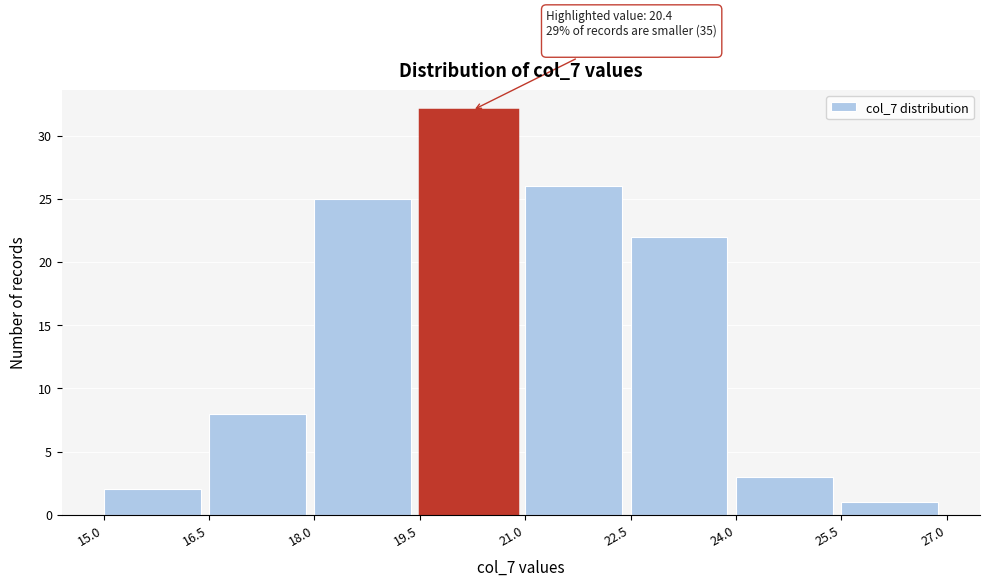

Which range on the x-axis has the tallest bar?

19.5 to 21.0